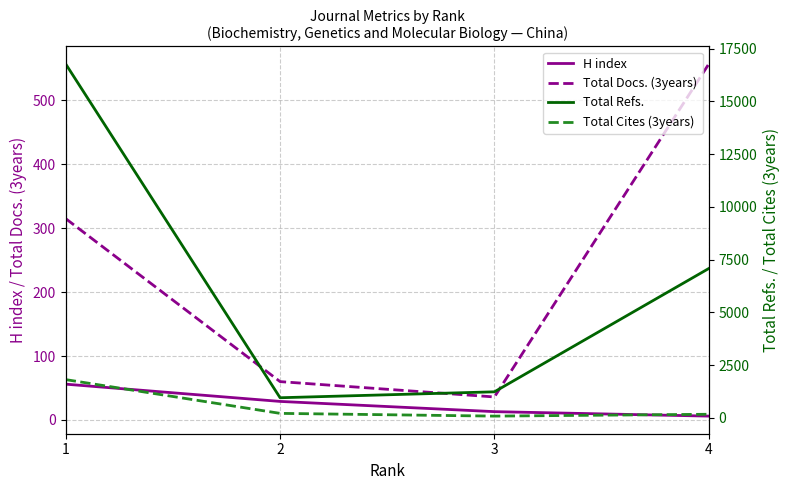

Where does the Total Refs. series first go above 7076?

1